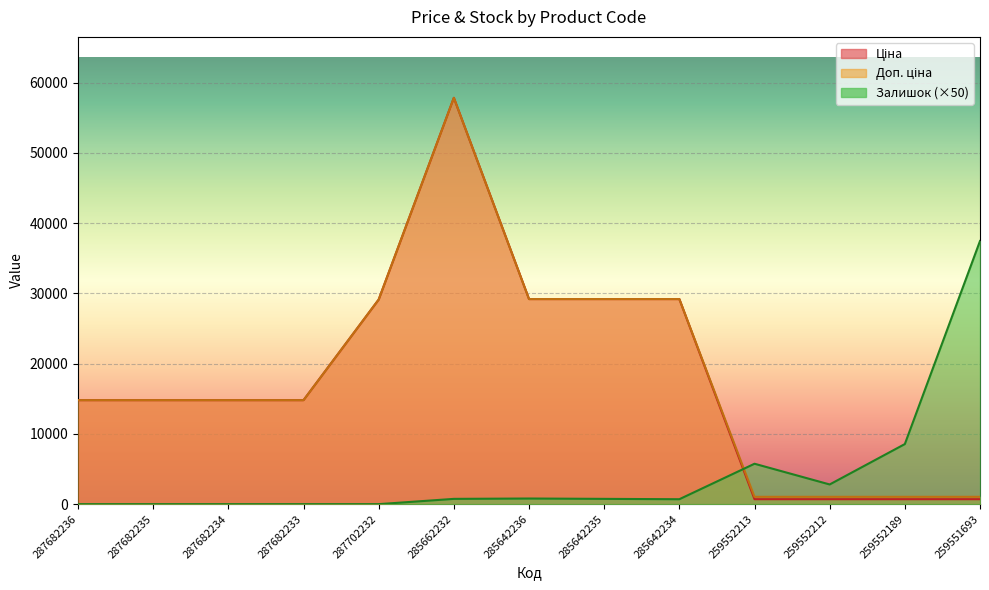

In Залишок, how many points are higher than both neighbors (excluding endpoints)?

2